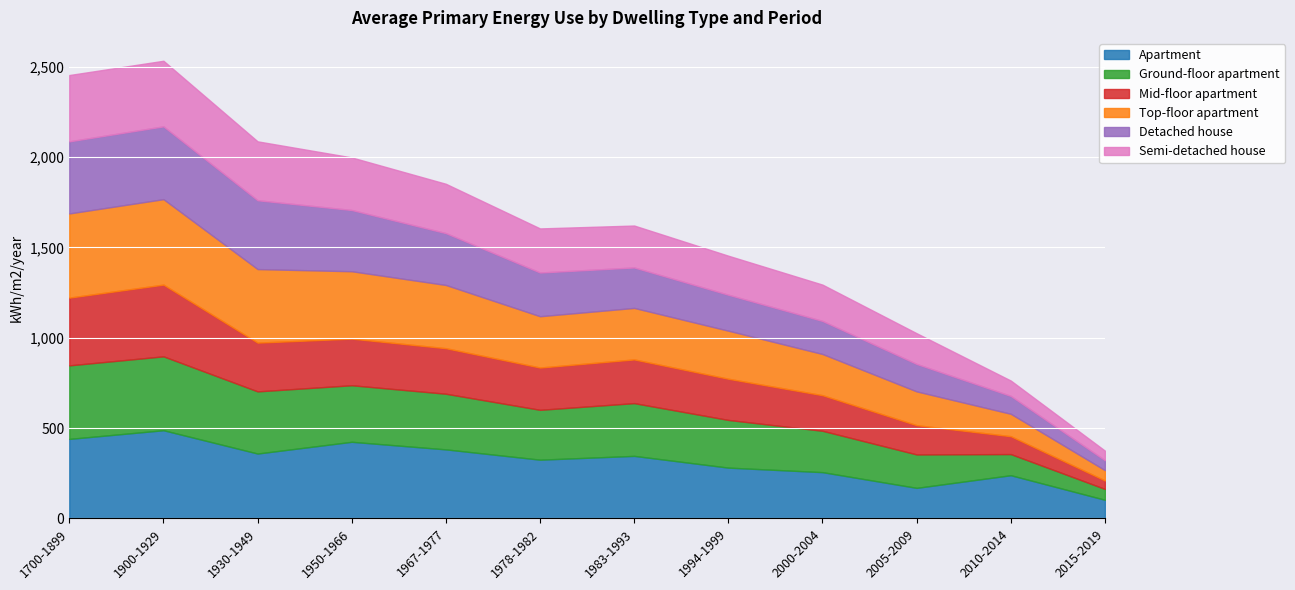

Reading left to right, extract all data points from this chart.

Apartment: 1700-1899=440	1900-1929=488	1930-1949=359	1950-1966=424	1967-1977=382	1978-1982=325	1983-1993=346	1994-1999=281	2000-2004=256	2005-2009=169	2010-2014=239	2015-2019=103
Ground-floor apartment: 1700-1899=407	1900-1929=409	1930-1949=344	1950-1966=313	1967-1977=308	1978-1982=276	1983-1993=292	1994-1999=264	2000-2004=229	2005-2009=185	2010-2014=117	2015-2019=60
Mid-floor apartment: 1700-1899=375	1900-1929=397	1930-1949=270	1950-1966=258	1967-1977=252	1978-1982=234	1983-1993=242	1994-1999=228	2000-2004=197	2005-2009=162	2010-2014=99	2015-2019=47
Top-floor apartment: 1700-1899=466	1900-1929=473	1930-1949=407	1950-1966=373	1967-1977=350	1978-1982=284	1983-1993=285	1994-1999=266	2000-2004=228	2005-2009=187	2010-2014=124	2015-2019=57
Detached house: 1700-1899=399	1900-1929=403	1930-1949=381	1950-1966=339	1967-1977=287	1978-1982=242	1983-1993=224	1994-1999=199	2000-2004=183	2005-2009=152	2010-2014=99	2015-2019=55
Semi-detached house: 1700-1899=367	1900-1929=363	1930-1949=326	1950-1966=291	1967-1977=273	1978-1982=244	1983-1993=232	1994-1999=216	2000-2004=201	2005-2009=170	2010-2014=85	2015-2019=53